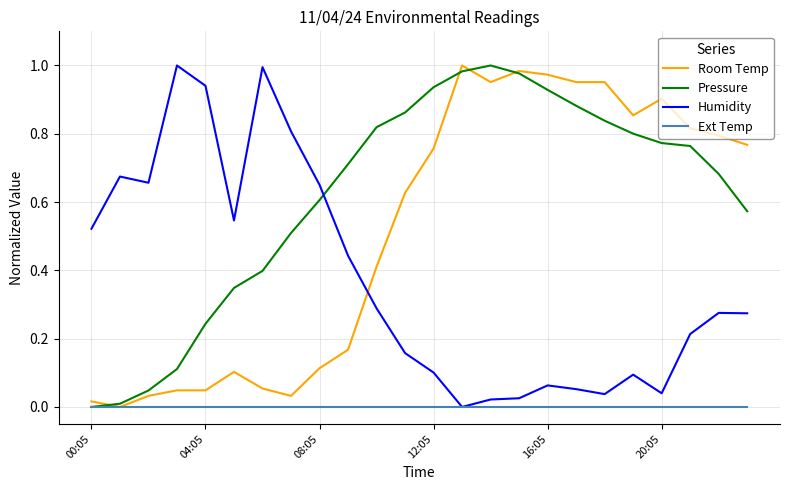

How many distinct data groups are displayed?

4